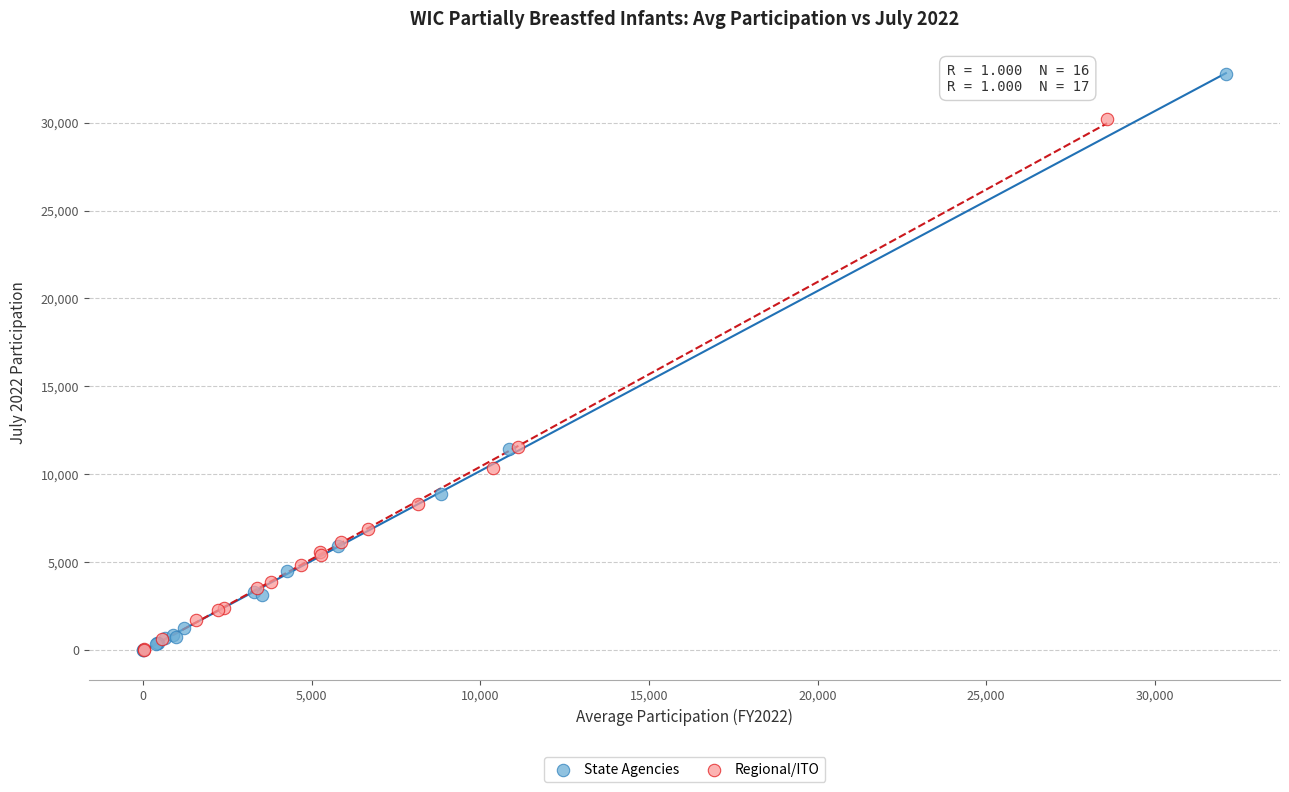

What are all the series names shown in the legend?

State Agencies, Regional/ITO